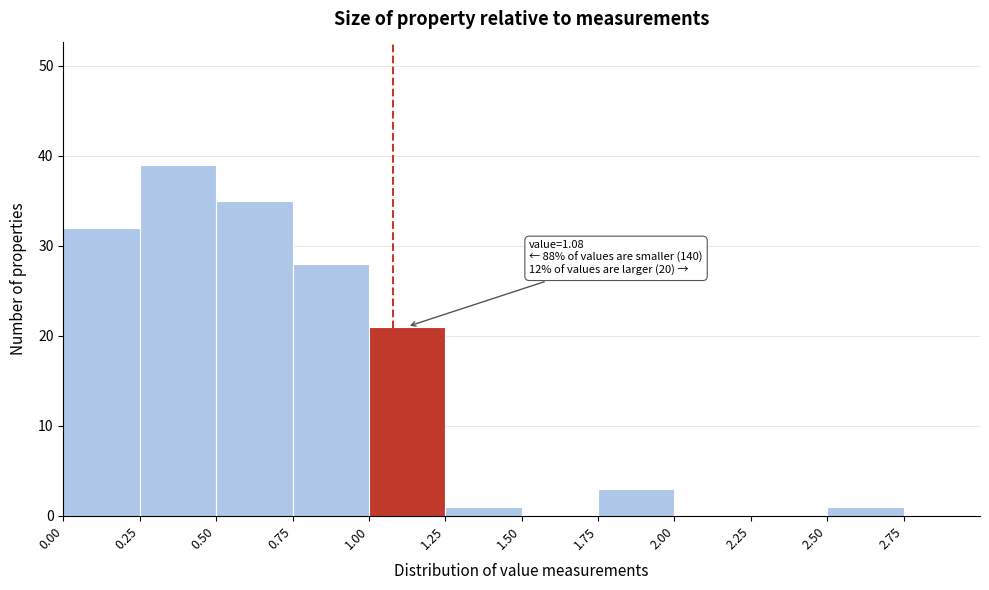

Which range on the x-axis has the tallest bar?

0.25 to 0.50